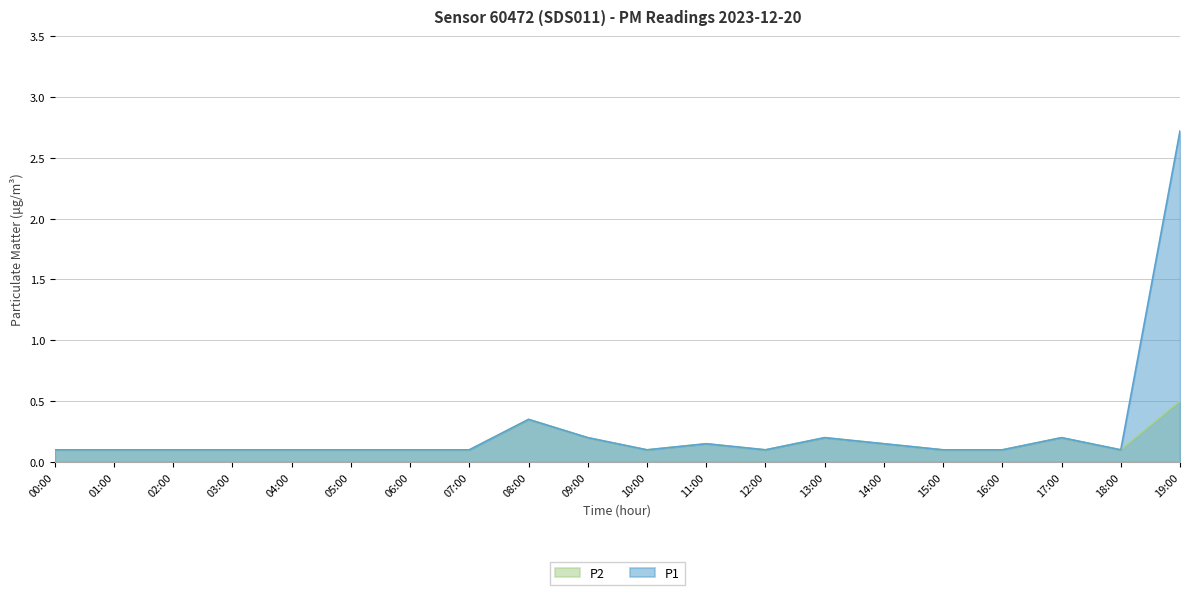

At 19:00, list the series in order from smallest to largest.

P2, P1